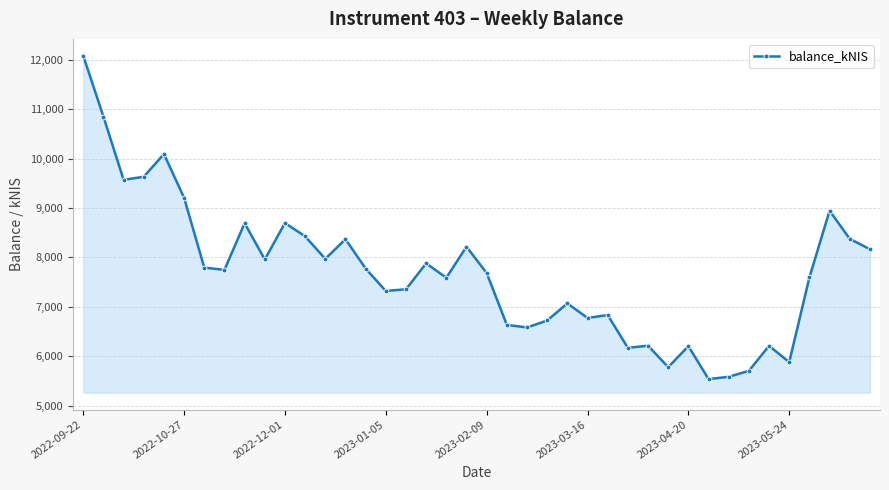

What is the smallest value displayed?

5537.4